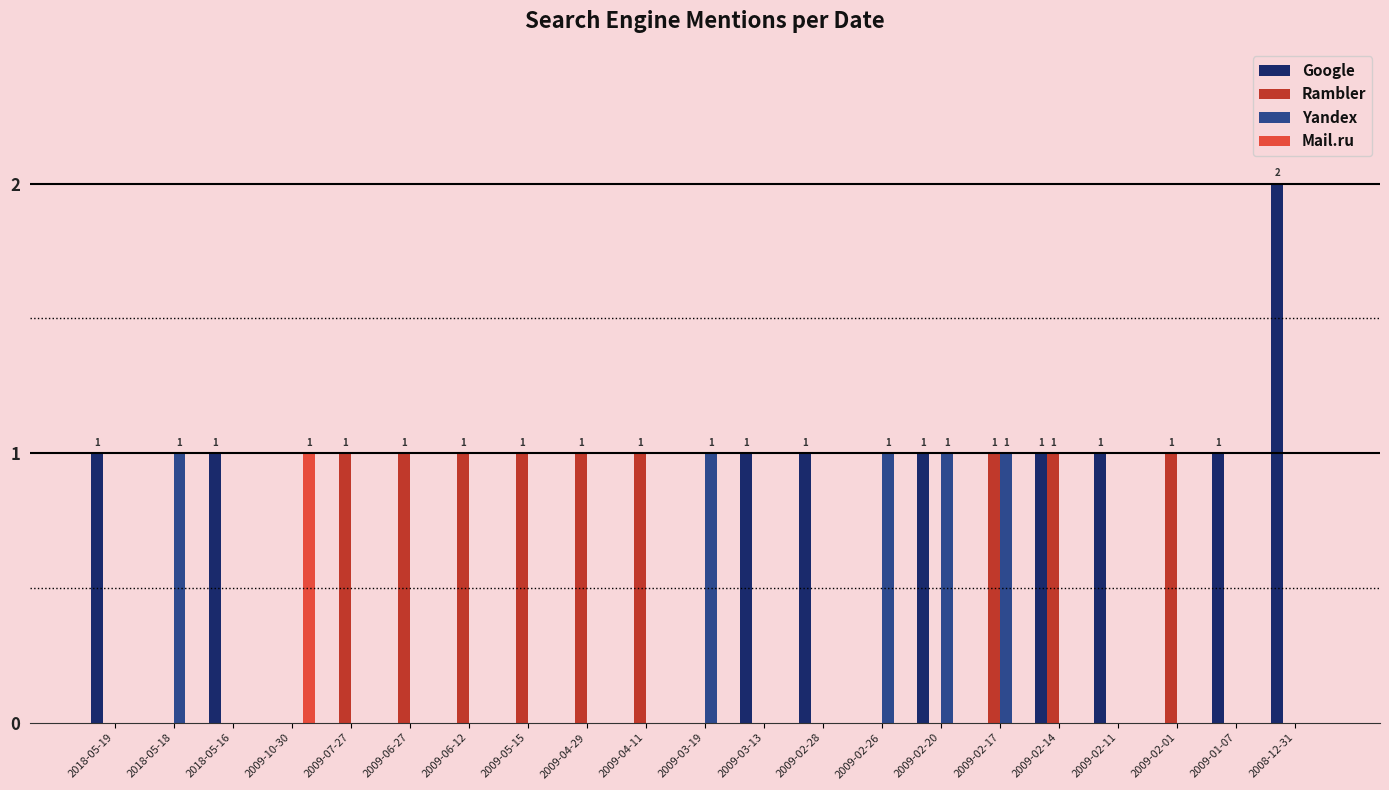

The value of Yandex at 2009-04-11 is 0. True or false?

True